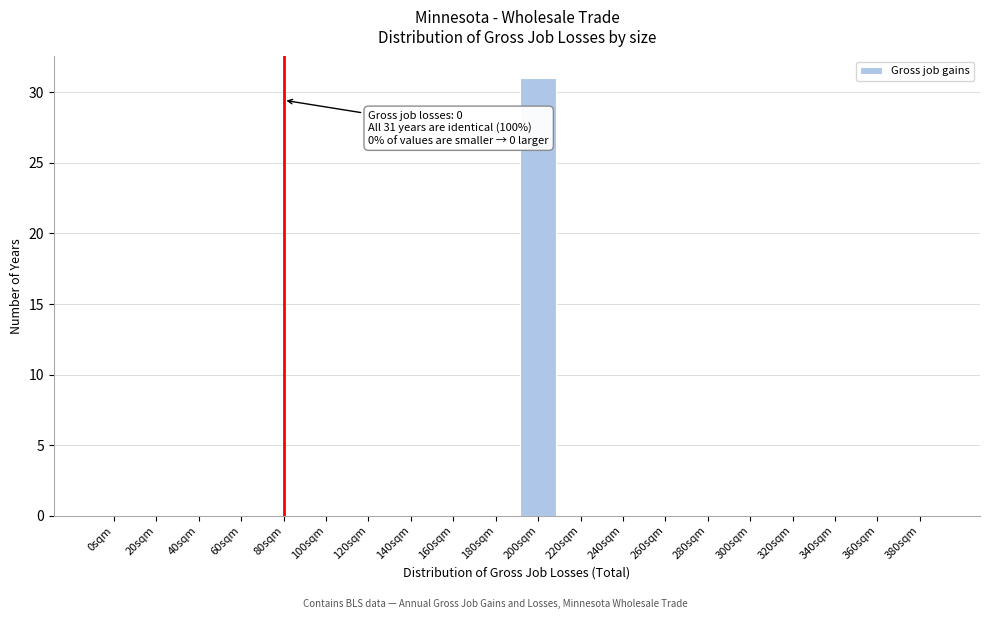

Reading left to right, transcribe all the data shown in this chart.

0sqm=0	20sqm=0	40sqm=0	60sqm=0	80sqm=0	100sqm=0	120sqm=0	140sqm=0	160sqm=0	180sqm=0	200sqm=31	220sqm=0	240sqm=0	260sqm=0	280sqm=0	300sqm=0	320sqm=0	340sqm=0	360sqm=0	380sqm=0